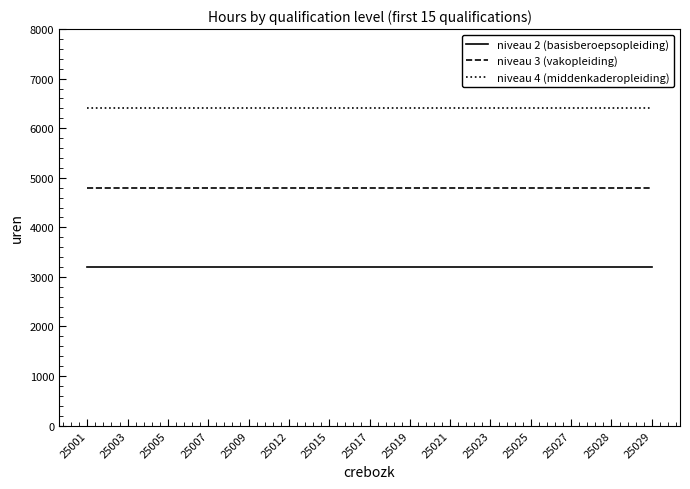

What is the difference between the highest and lowest values at 25023?

3200